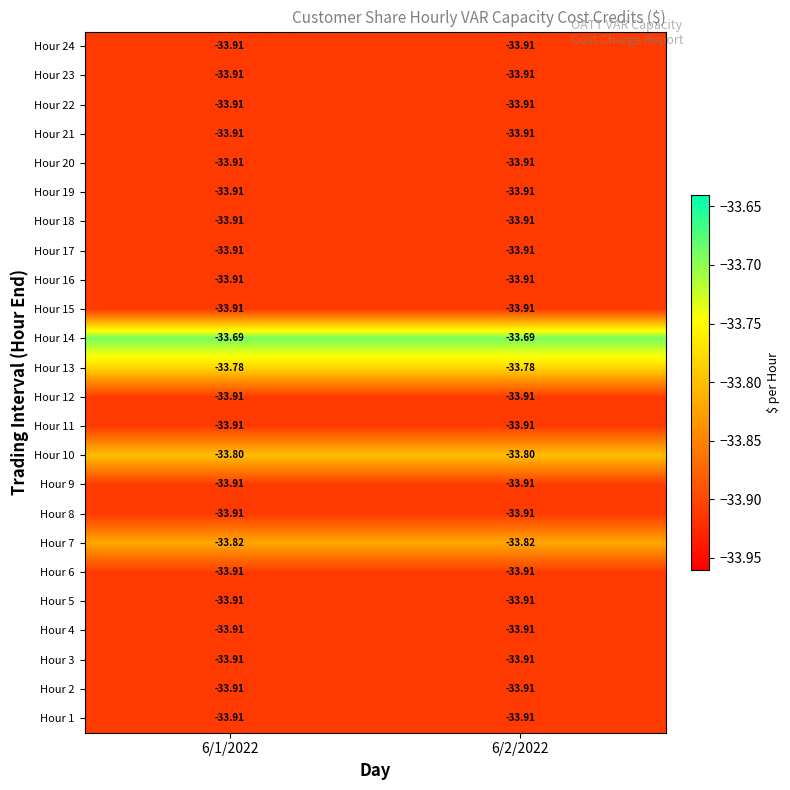

Reading left to right, extract all data points from this chart.

Hour 1: 6/1/2022=-33.9	6/2/2022=-33.9
Hour 2: 6/1/2022=-33.9	6/2/2022=-33.9
Hour 3: 6/1/2022=-33.9	6/2/2022=-33.9
Hour 4: 6/1/2022=-33.9	6/2/2022=-33.9
Hour 5: 6/1/2022=-33.9	6/2/2022=-33.9
Hour 6: 6/1/2022=-33.9	6/2/2022=-33.9
Hour 7: 6/1/2022=-33.8	6/2/2022=-33.8
Hour 8: 6/1/2022=-33.9	6/2/2022=-33.9
Hour 9: 6/1/2022=-33.9	6/2/2022=-33.9
Hour 10: 6/1/2022=-33.8	6/2/2022=-33.8
Hour 11: 6/1/2022=-33.9	6/2/2022=-33.9
Hour 12: 6/1/2022=-33.9	6/2/2022=-33.9
Hour 13: 6/1/2022=-33.8	6/2/2022=-33.8
Hour 14: 6/1/2022=-33.7	6/2/2022=-33.7
Hour 15: 6/1/2022=-33.9	6/2/2022=-33.9
Hour 16: 6/1/2022=-33.9	6/2/2022=-33.9
Hour 17: 6/1/2022=-33.9	6/2/2022=-33.9
Hour 18: 6/1/2022=-33.9	6/2/2022=-33.9
Hour 19: 6/1/2022=-33.9	6/2/2022=-33.9
Hour 20: 6/1/2022=-33.9	6/2/2022=-33.9
Hour 21: 6/1/2022=-33.9	6/2/2022=-33.9
Hour 22: 6/1/2022=-33.9	6/2/2022=-33.9
Hour 23: 6/1/2022=-33.9	6/2/2022=-33.9
Hour 24: 6/1/2022=-33.9	6/2/2022=-33.9